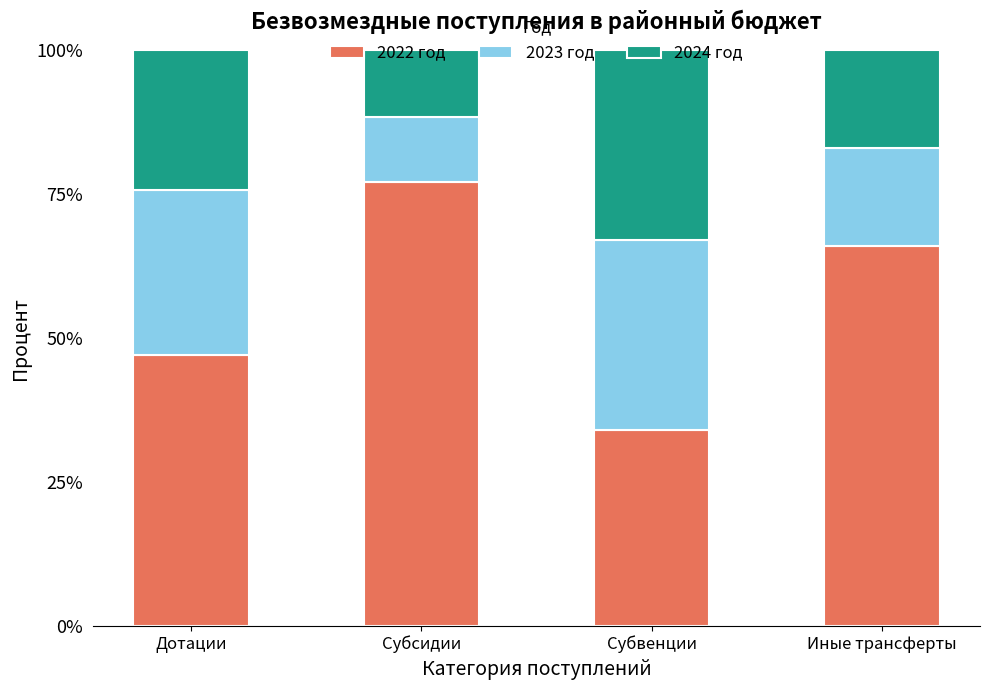

What is the difference between the maximum and minimum values in the 2022 год series?

43.0